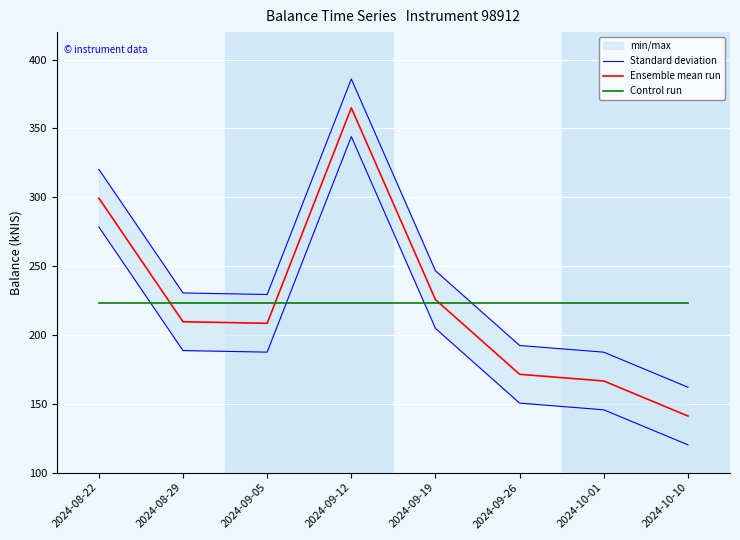

What is the greatest value displayed?

385.9